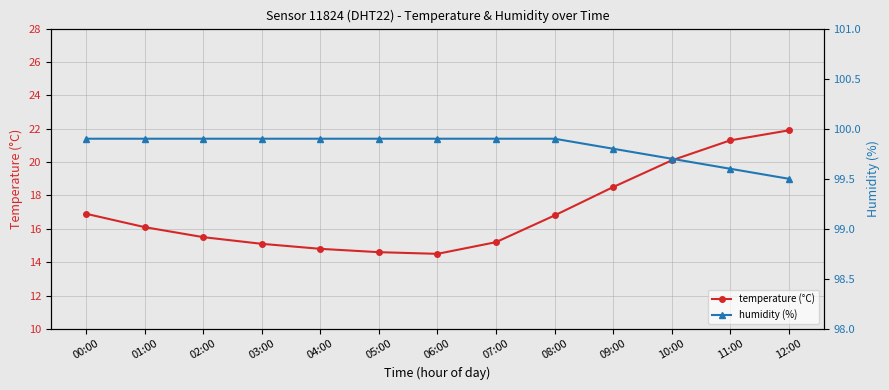

Which series changed the most between 01:00 and 09:00?

temperature (°C)